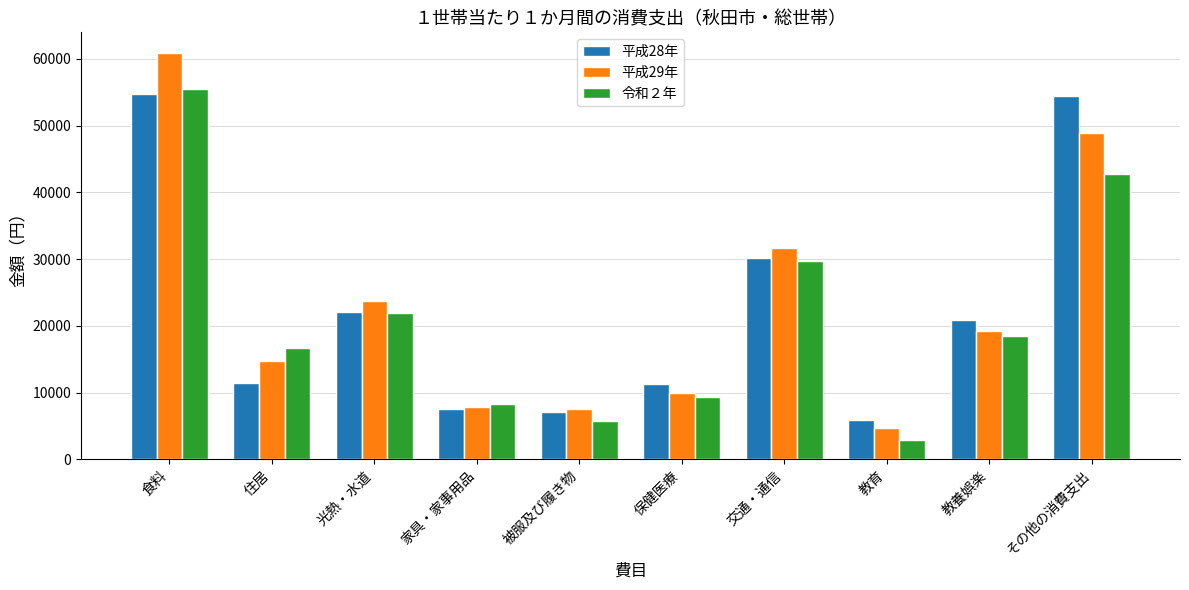

Are the bars grouped side by side (vs. stacked)?

Yes